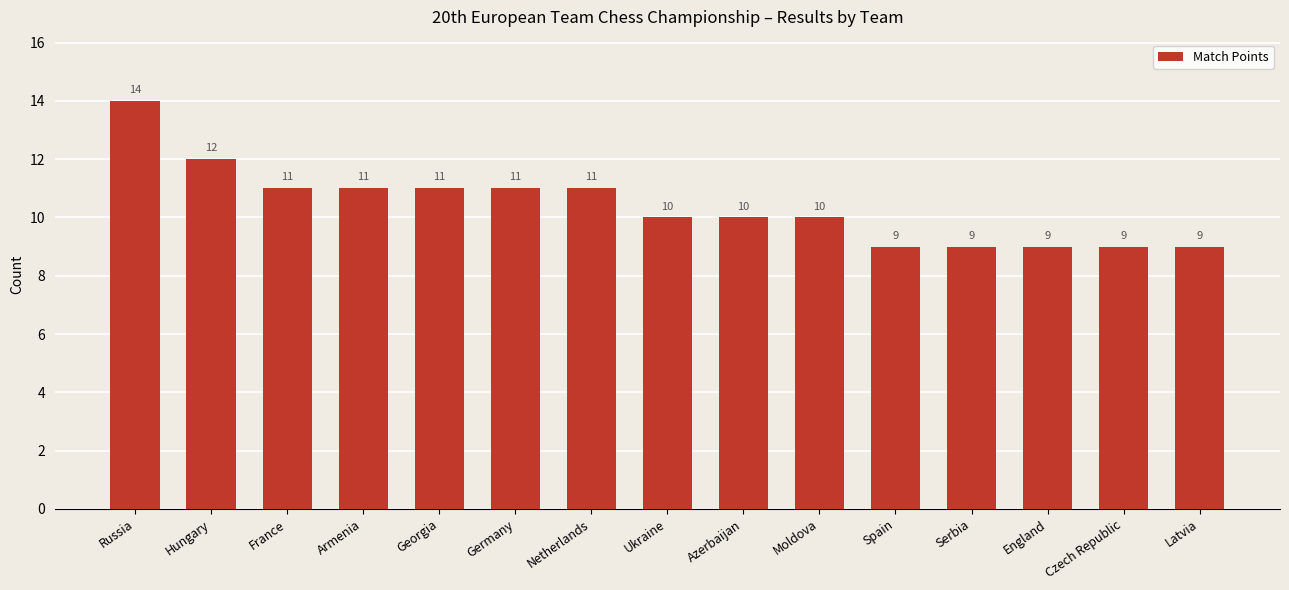

What is the maximum value shown in the chart?

14